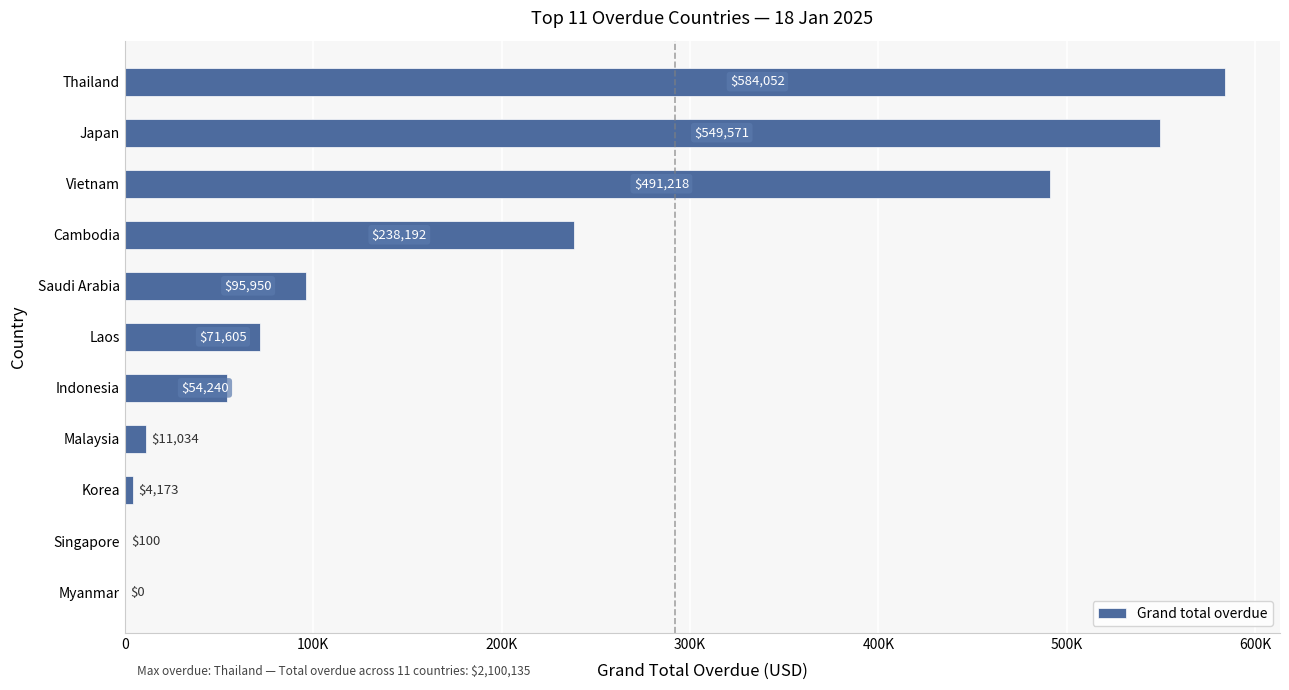

How many values exceed 71605?

5